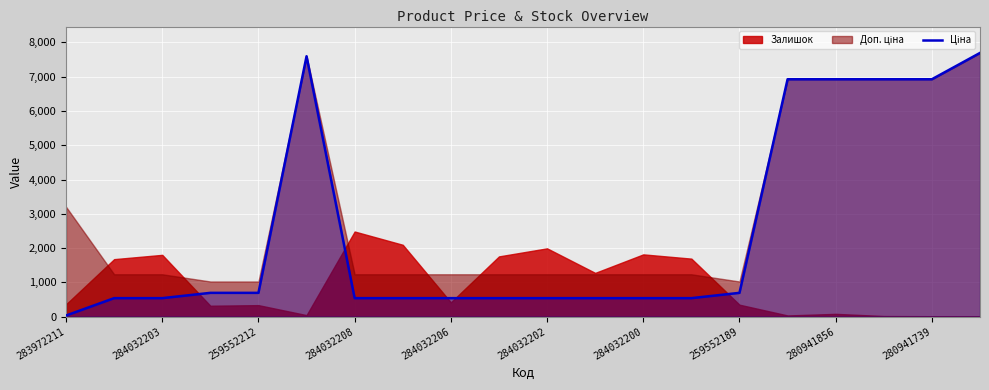

What is the ratio of the value at 284032206 to the value at 259552189?

1.3